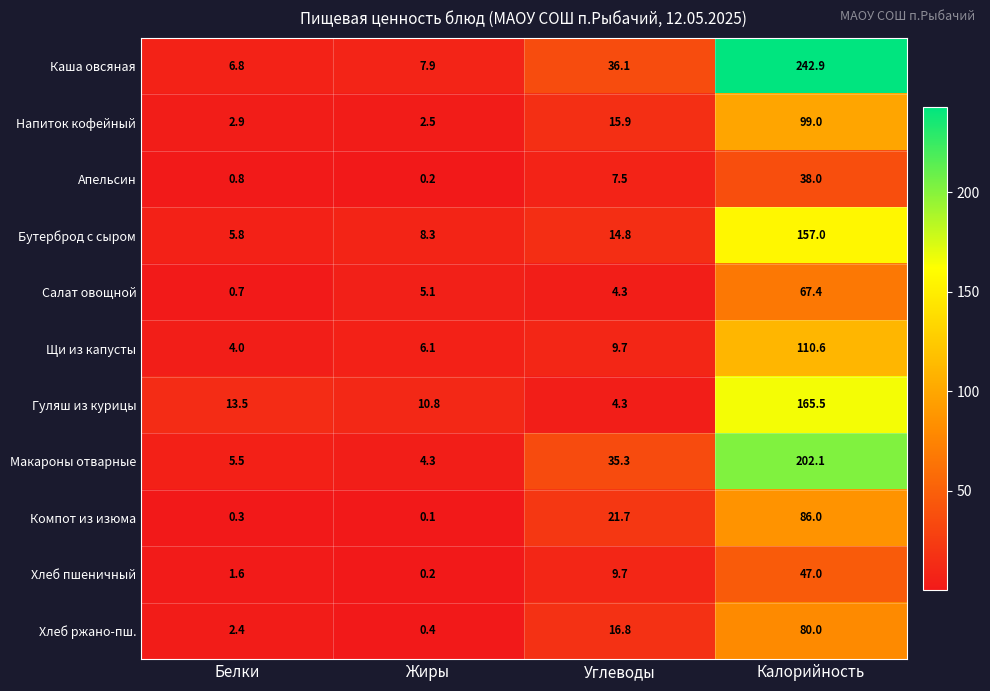

At which label does Компот из изюма first exceed 21?

Углеводы